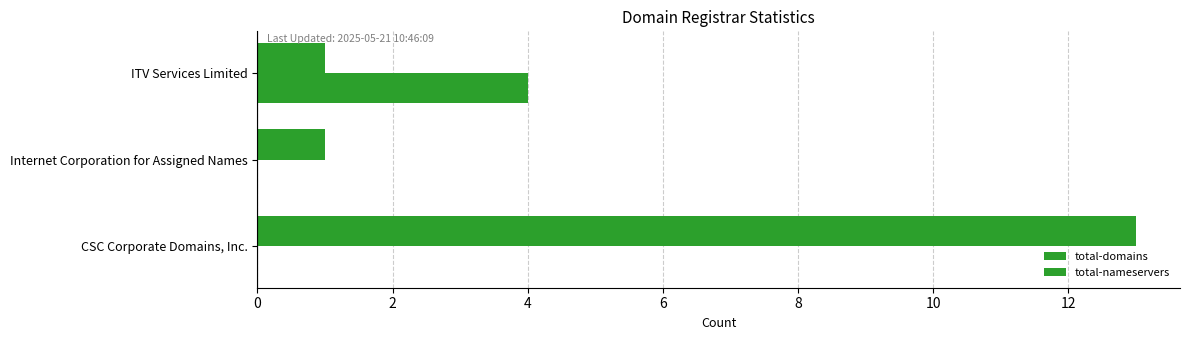

How many values in the total-domains series exceed 1?

1